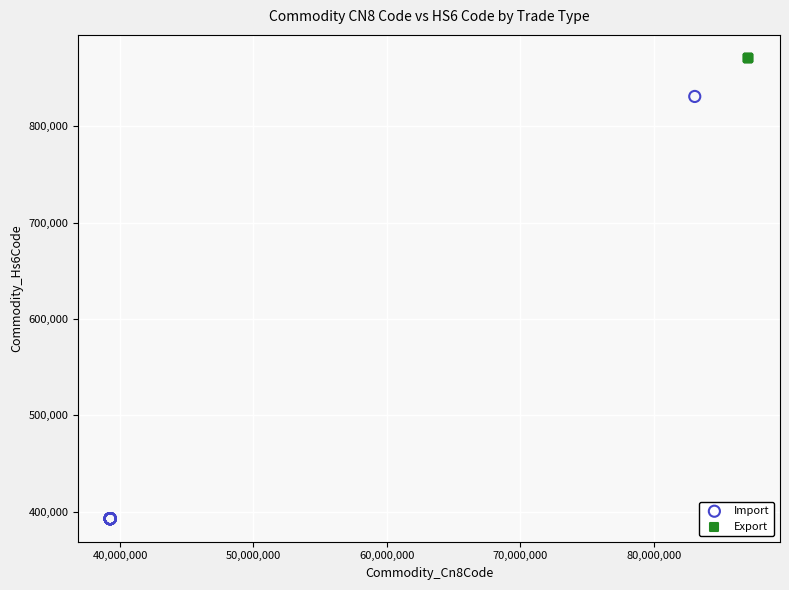

Which series contains the lowest Y value?

Import